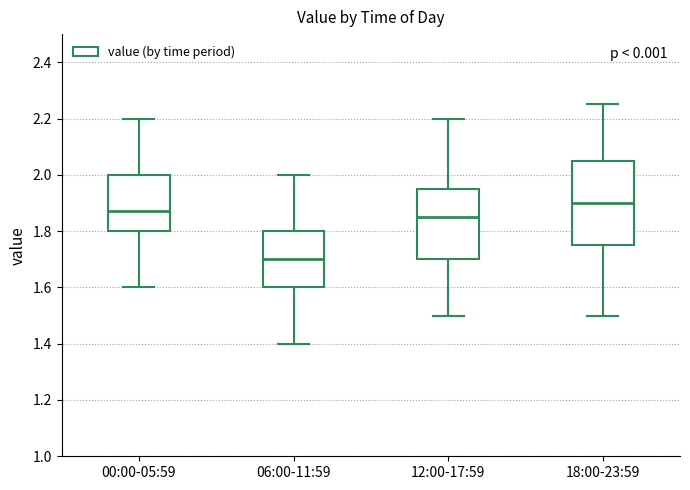

Reading left to right, read every box against the y-axis: the position of its median line, the range the box covers, and the ends of its whiskers. The values are not printed on the chart, so give them approximately, as read against the axis.

00:00-05:59: median 1.88, box 1.80 to 2.00, whiskers 1.60 to 2.20
06:00-11:59: median 1.70, box 1.60 to 1.80, whiskers 1.40 to 2.00
12:00-17:59: median 1.86, box 1.70 to 1.96, whiskers 1.50 to 2.20
18:00-23:59: median 1.90, box 1.76 to 2.06, whiskers 1.50 to 2.26